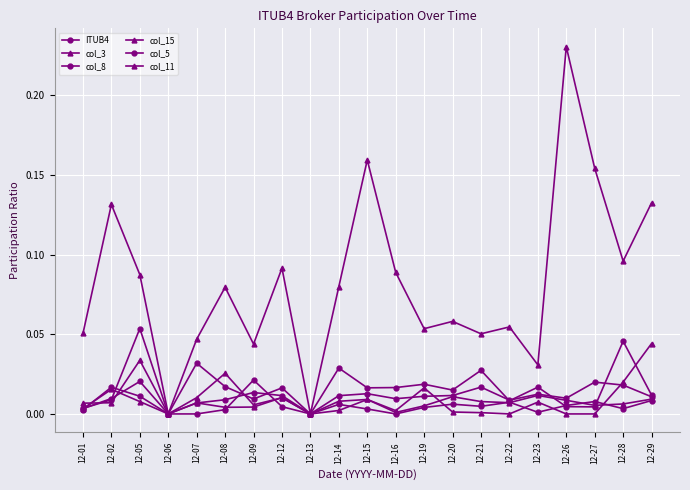

Which series has the largest total across all categories?

col_15